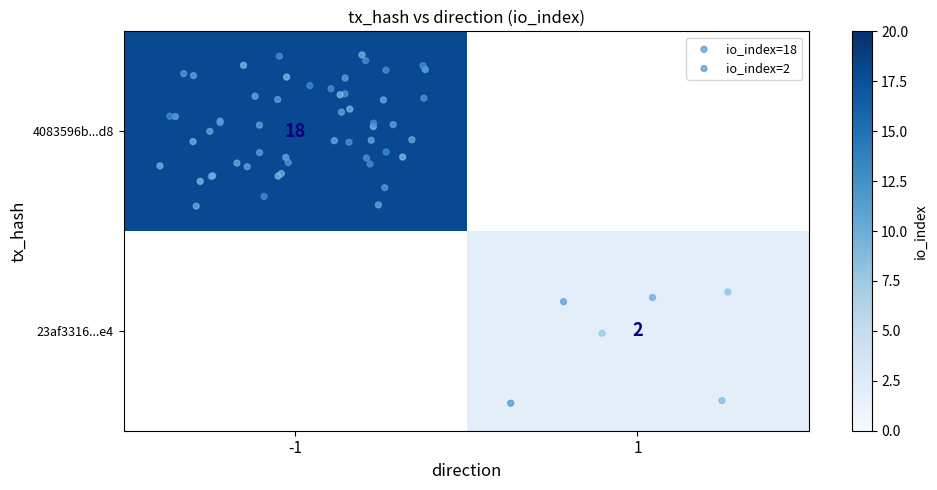

The value of 23af3316b32009697640b19c63e89f42c9f6544 at 0 is 0. True or false?

False